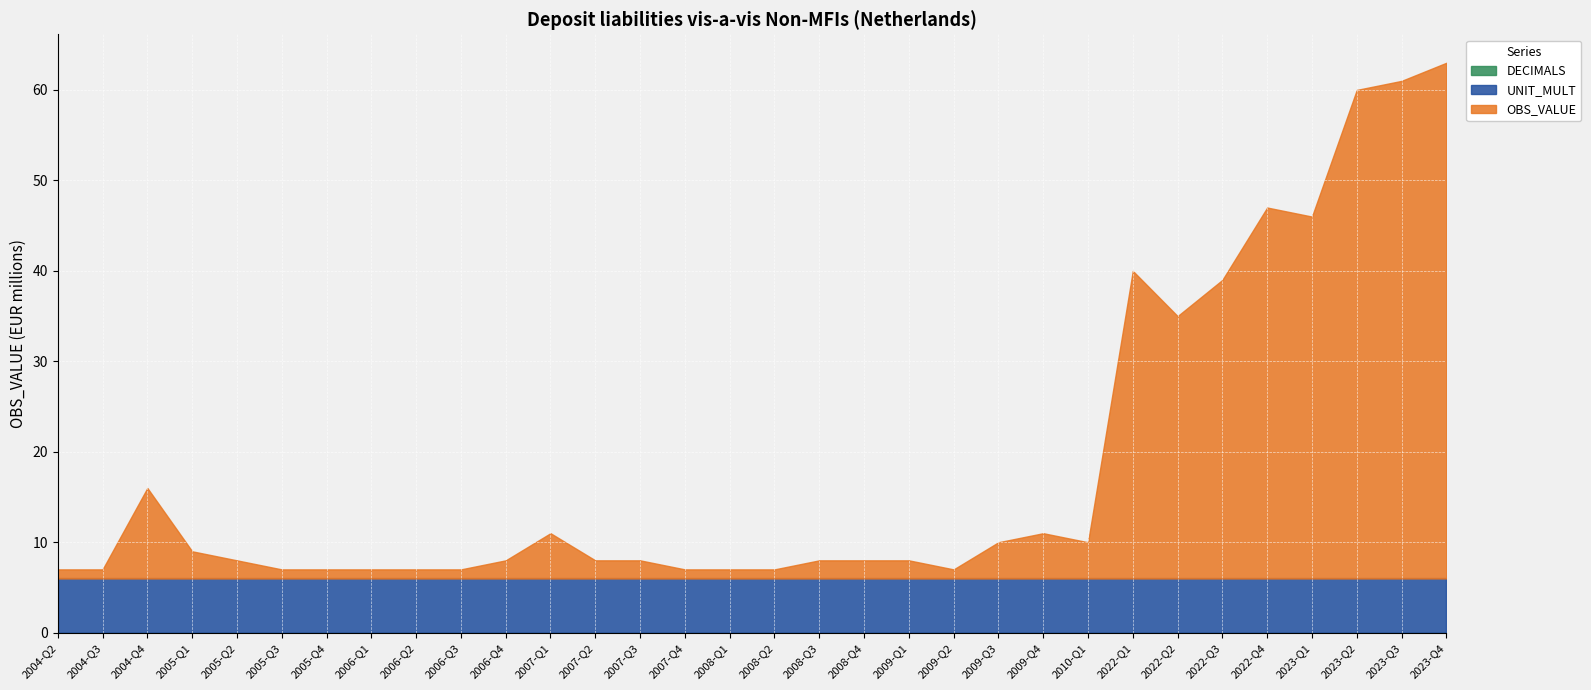

How many lines are shown in the chart?

3